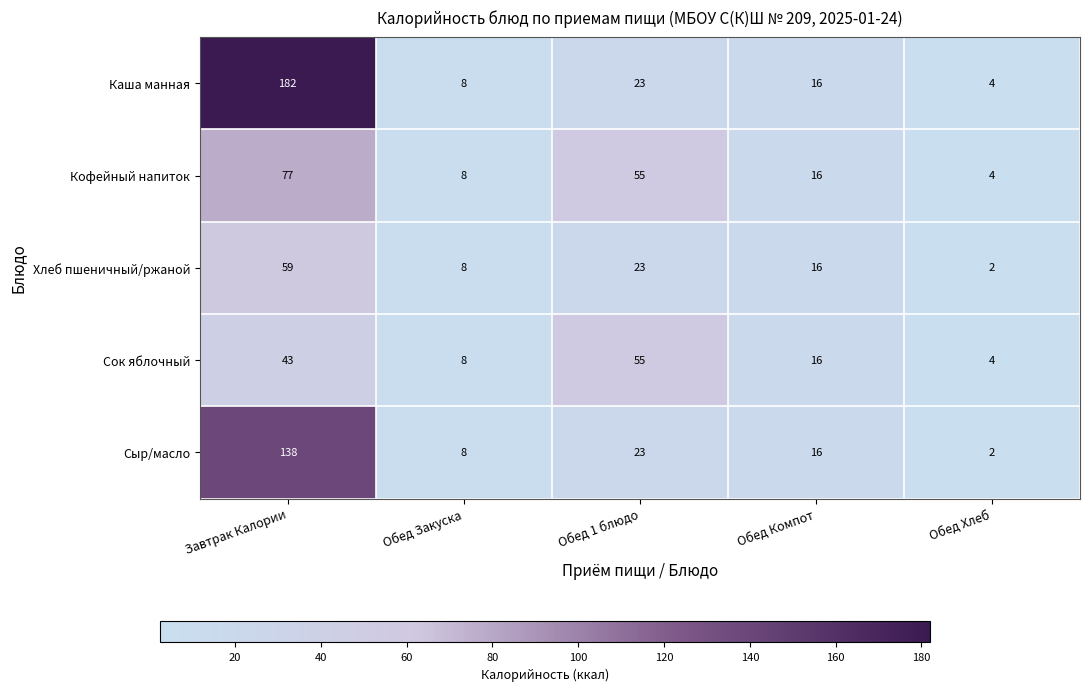

Which series has the largest range (max minus min)?

Каша манная